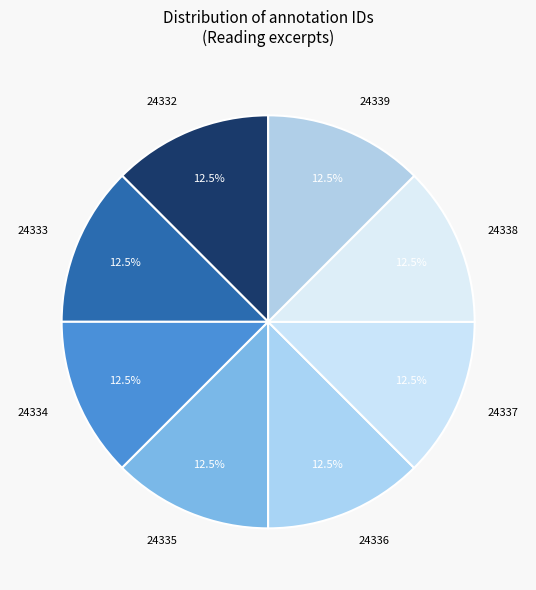

Does 24339 represent more than half of the total?

No